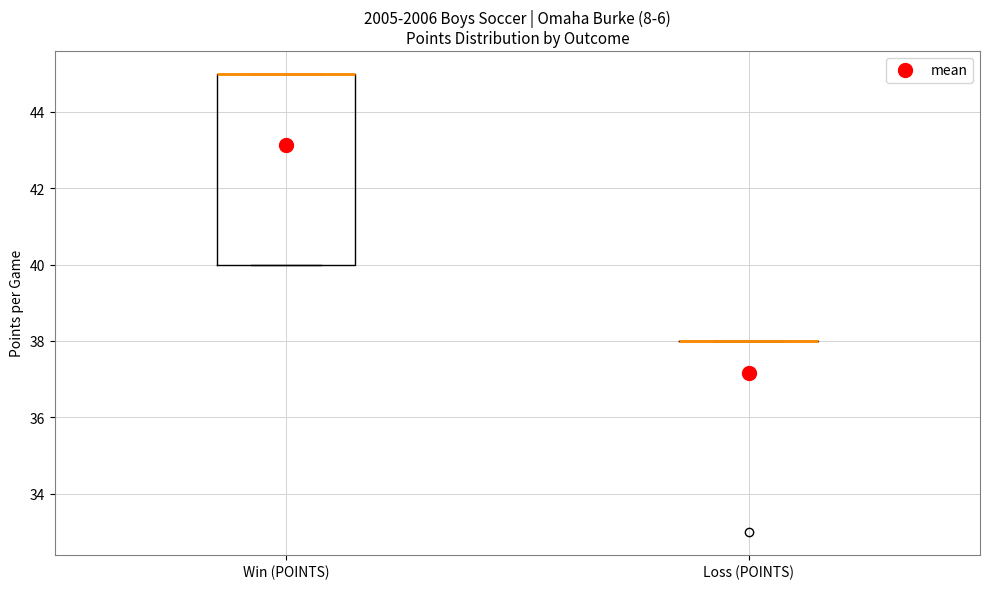

Where is the lower edge of the box for Win (POINTS) on the y-axis? The values are not printed on the chart, so give them approximately, as read against the axis.

40